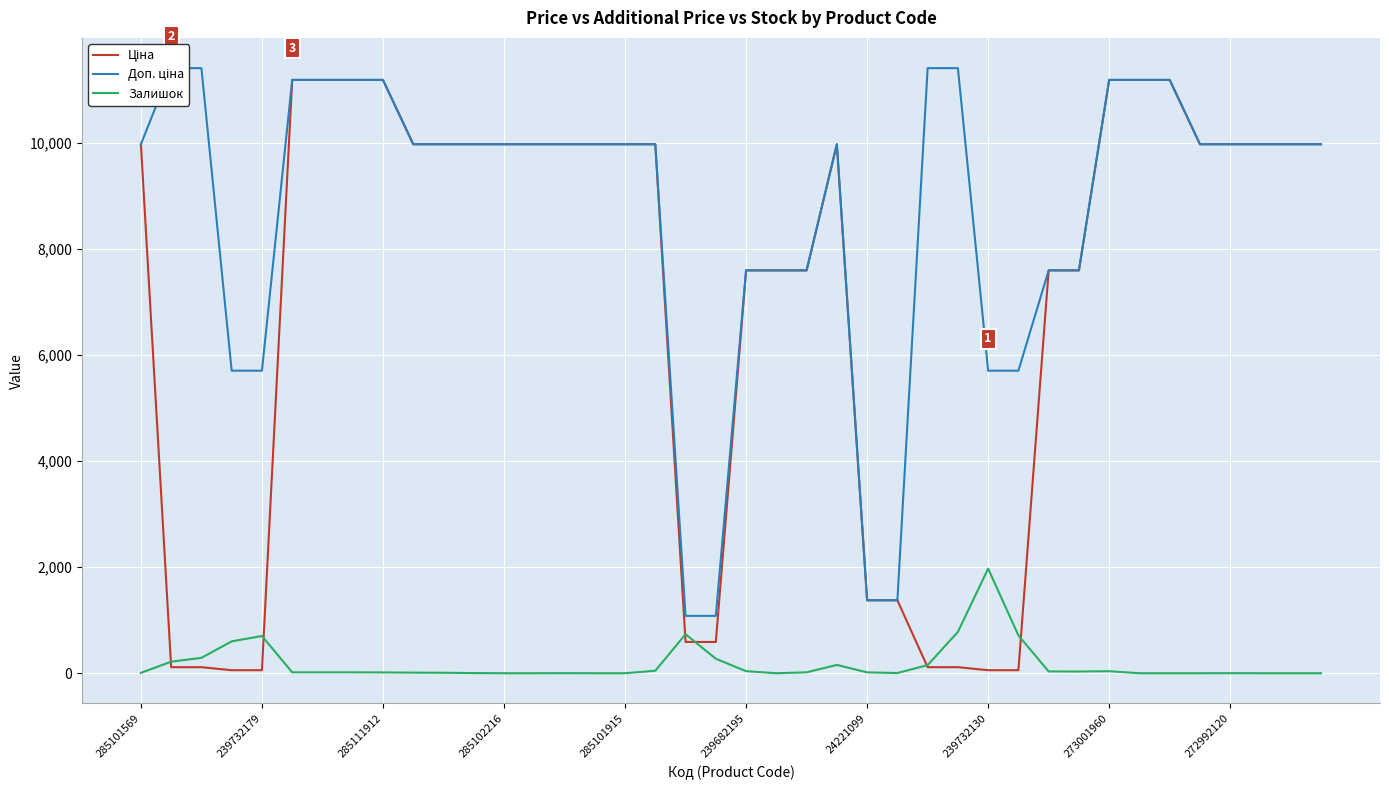

What is the maximum value for Залишок?

1972.0